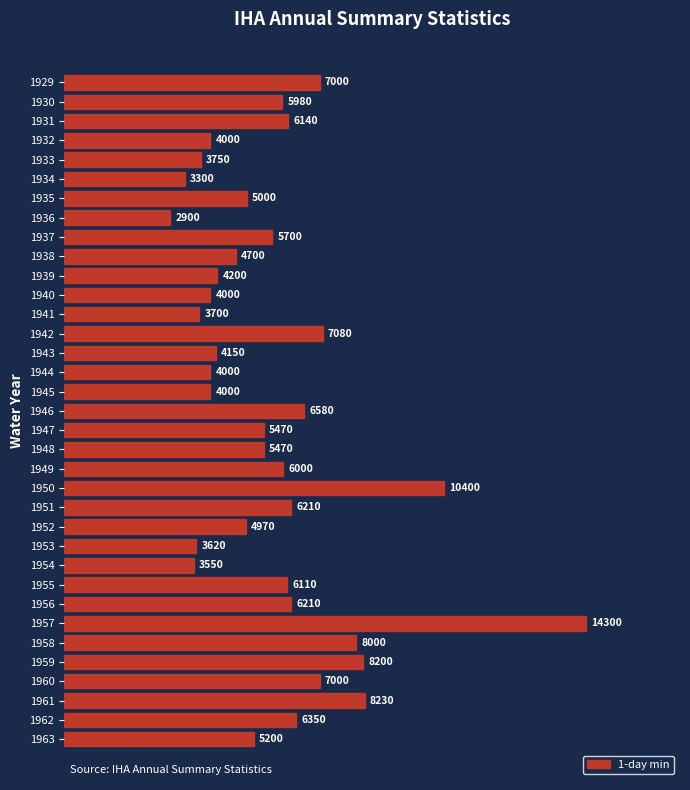

What is the approximate value at 1951?

6210